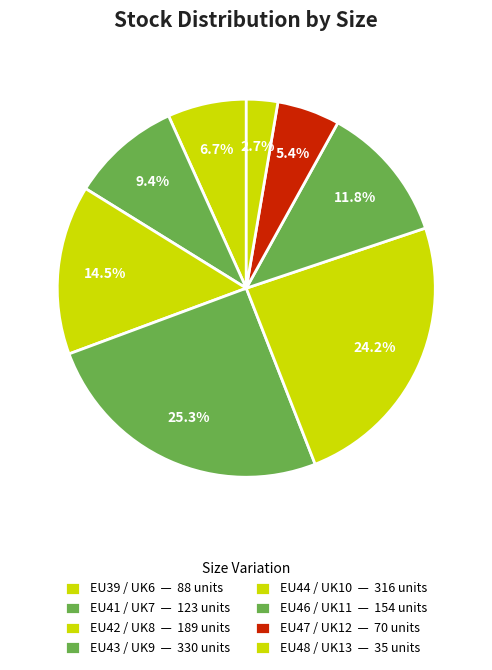

Count the number of slices in the pie.

8